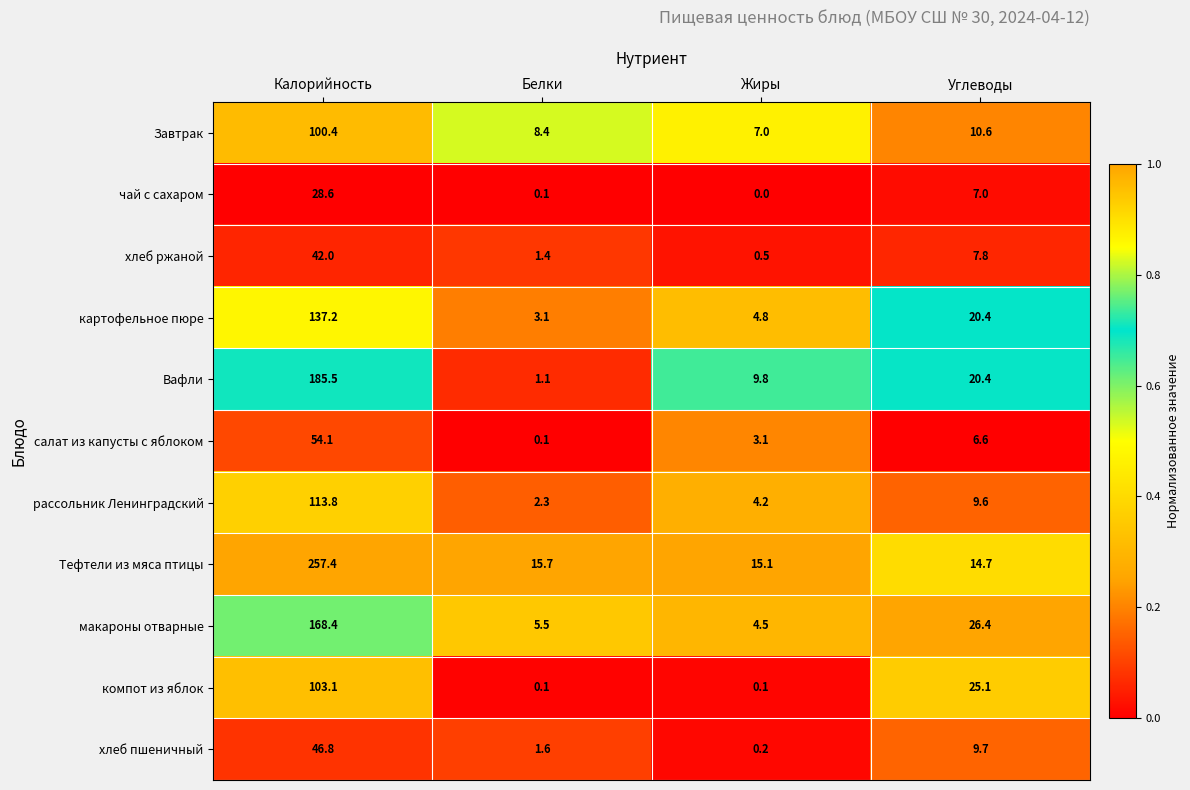

What is the approximate value of компот из яблок at Углеводы?

25.1